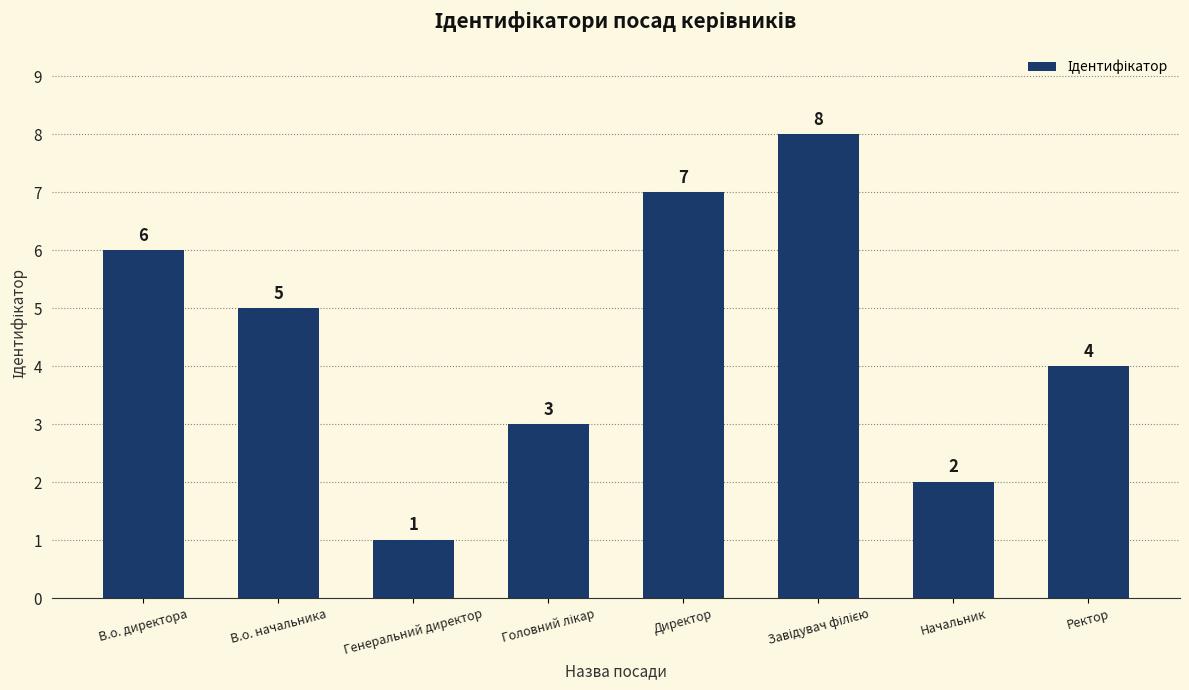

How many bars are there in total?

8